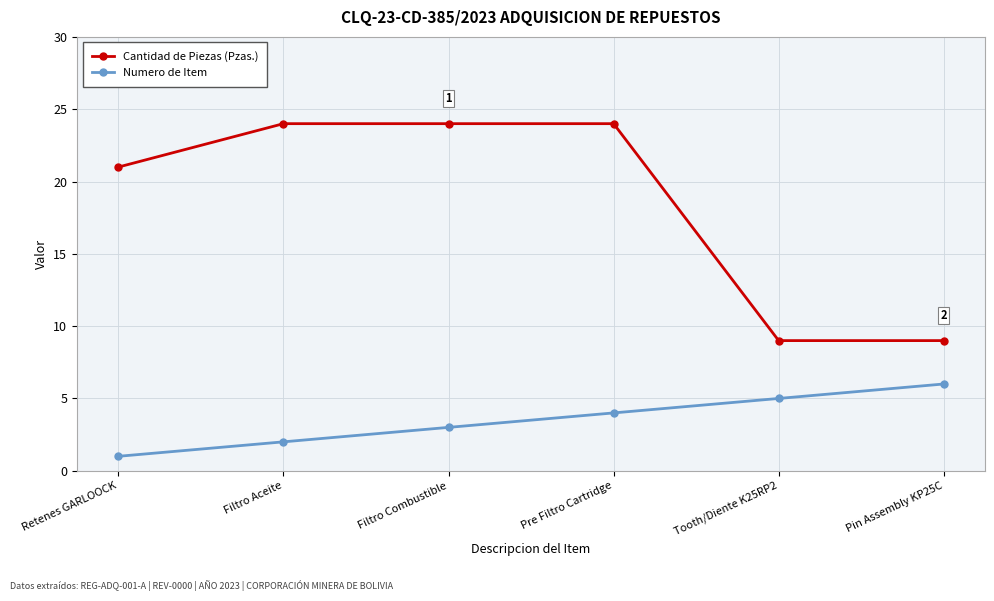

True or false: Numero de Item and Cantidad de Piezas (Pzas.) intersect in this chart.

False